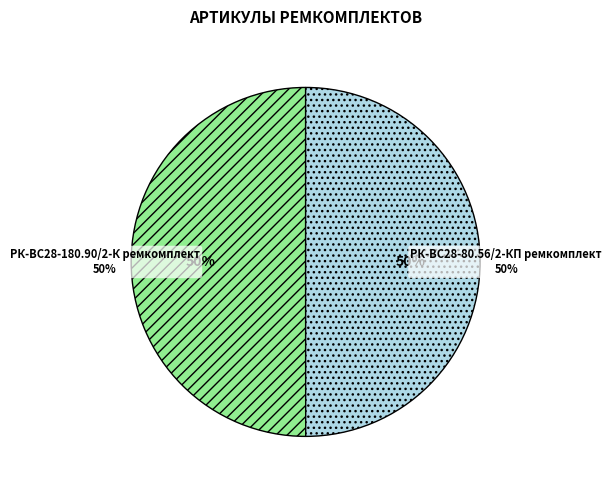

Do РК-ВС28-180.90/2-К ремкомплект and РК-ВС28-80.56/2-КП ремкомплект together represent more than half of the pie?

Yes